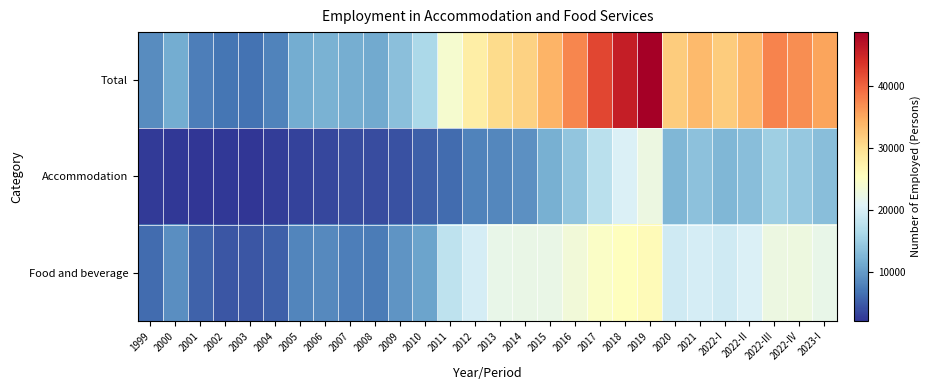

At how many categories does at least one series exceed 30624?

13